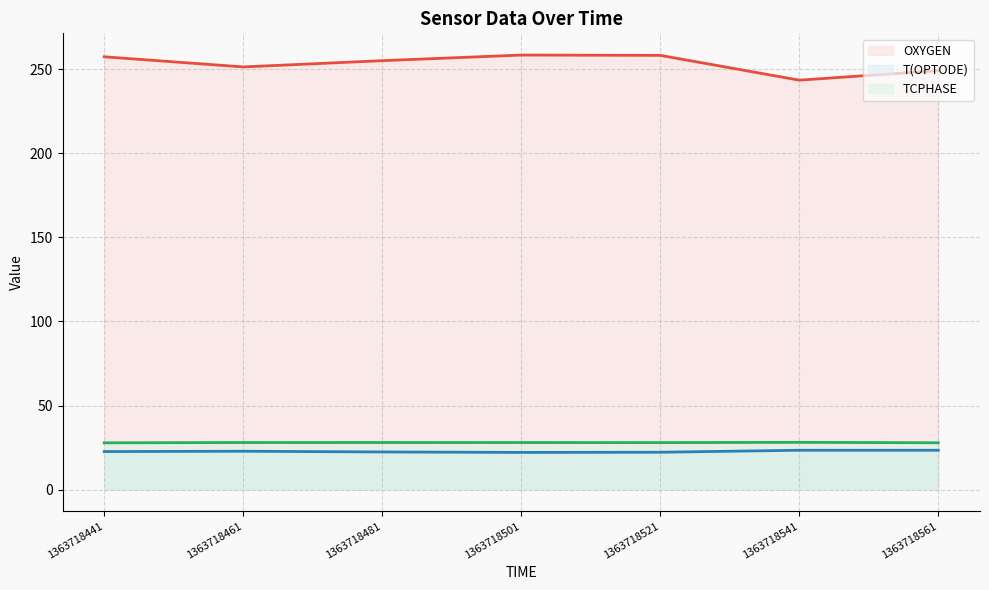

List the series in order of their peak value, lowest first.

T(OPTODE), TCPHASE, OXYGEN